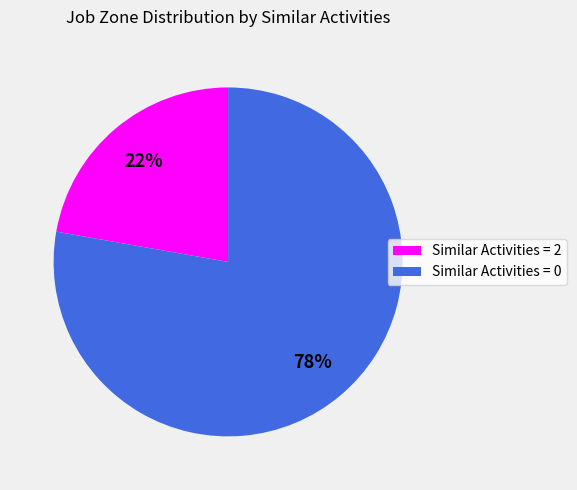

Count the number of slices in the pie.

2